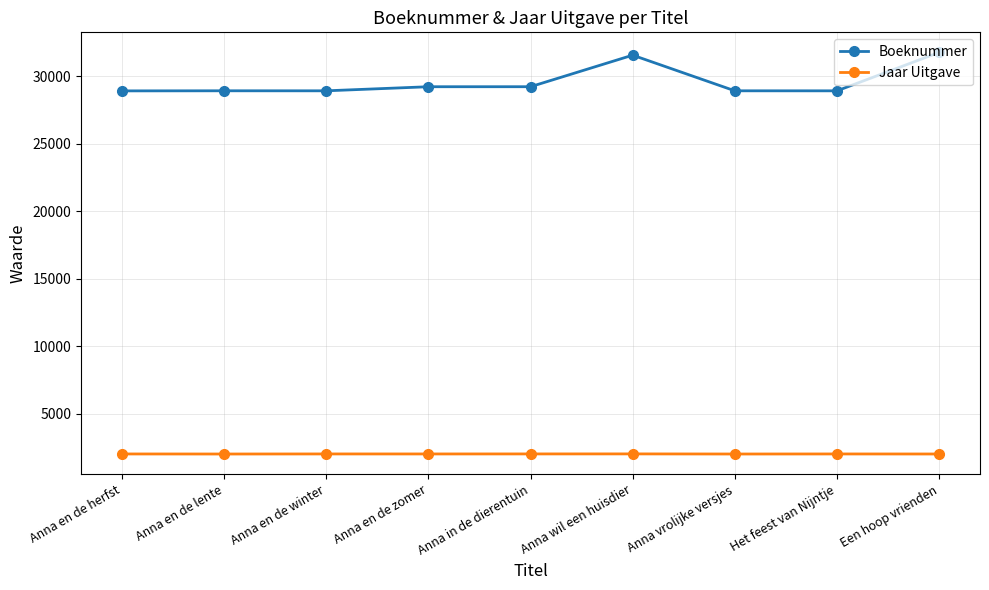

True or false: Jaar Uitgave has a value of 2020 at Anna in de dierentuin.

True